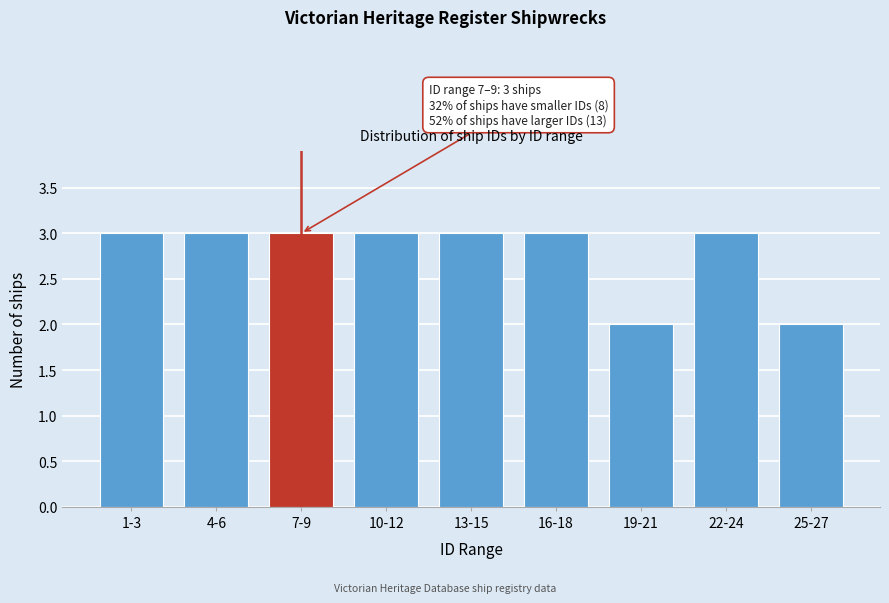

Reading right to left, list all the values displayed in this chart.

2	3	2	3	3	3	3	3	3